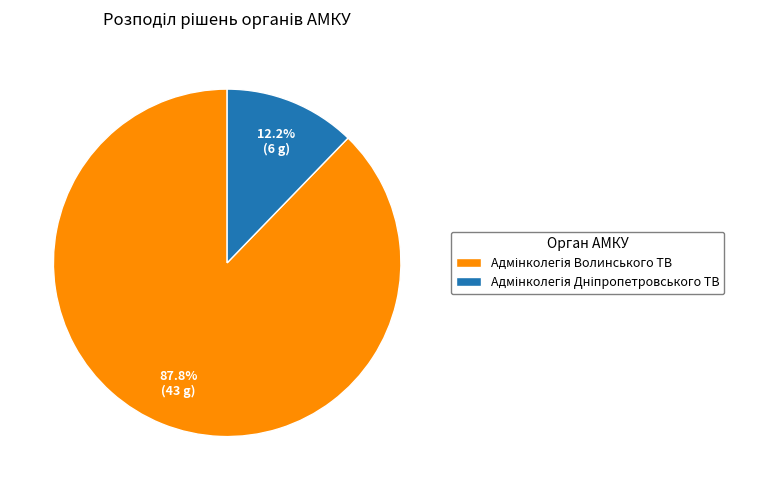

Does any single category account for the majority?

Yes